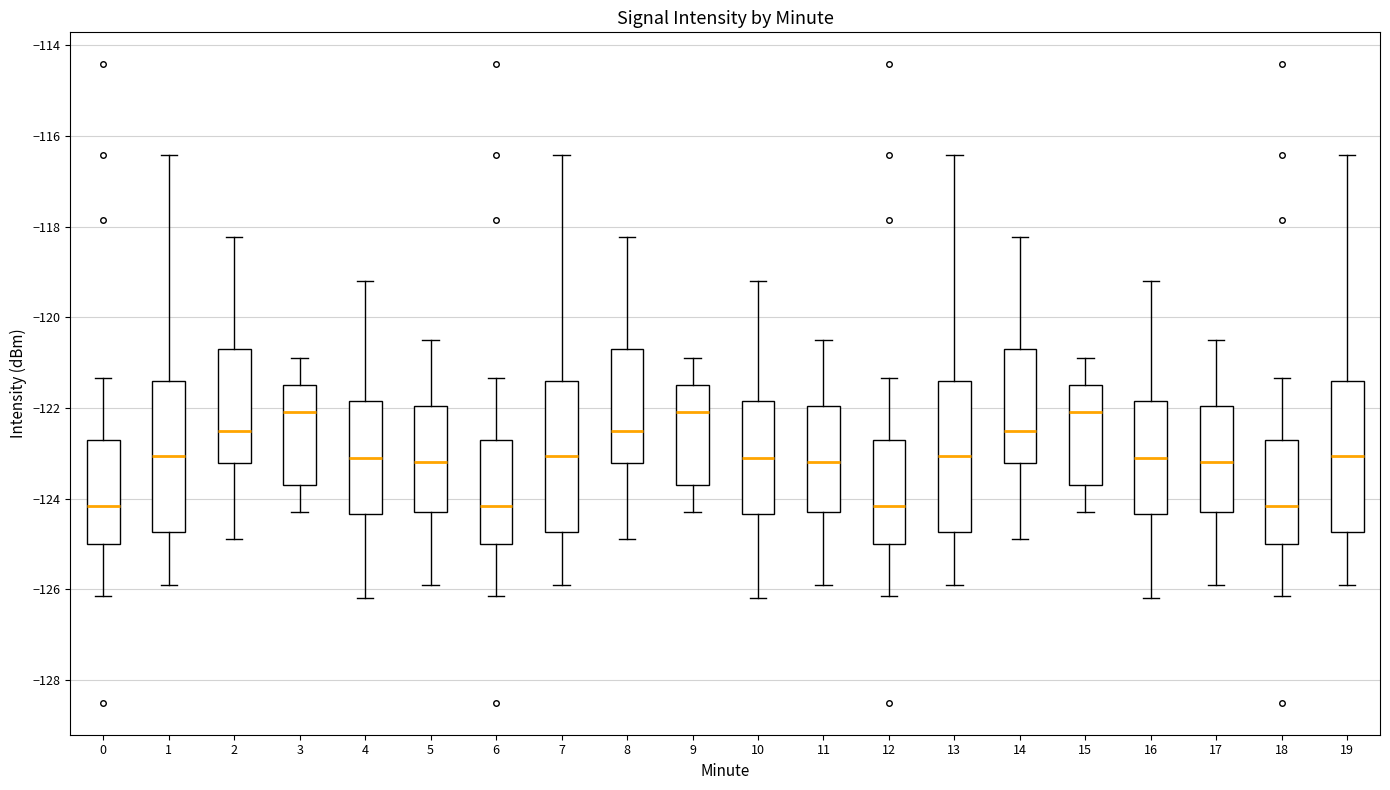

Where is the upper edge of the box at x = 0 on the y-axis? The values are not printed on the chart, so give them approximately, as read against the axis.

-122.8